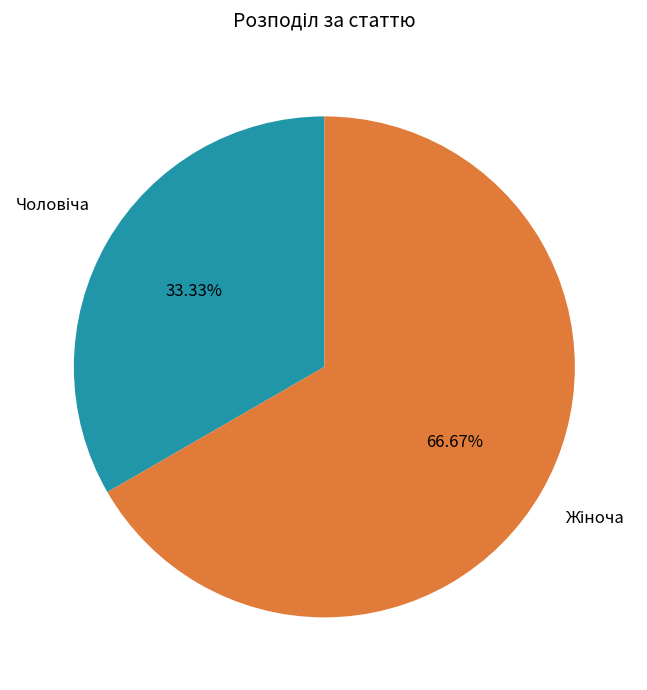

Is there any slice that represents more than half of the pie?

Yes